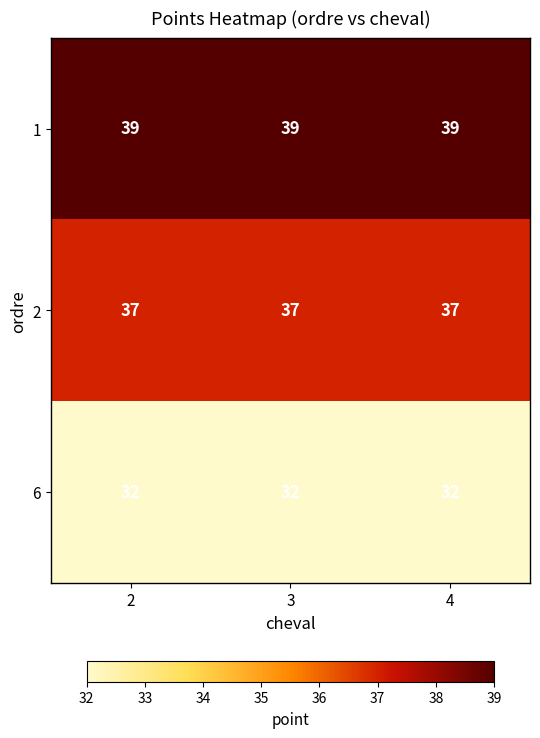

List the series in order of their peak value, highest first.

1, 2, 6